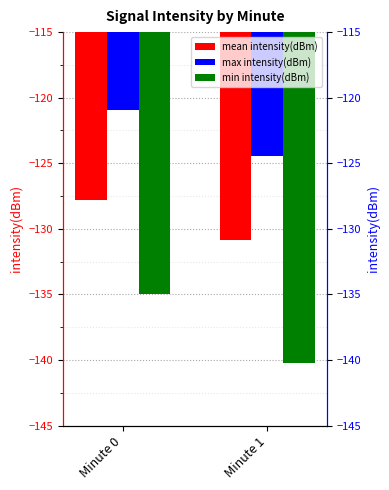

What is the spread (max minus min) of values at Minute 0?

14.0